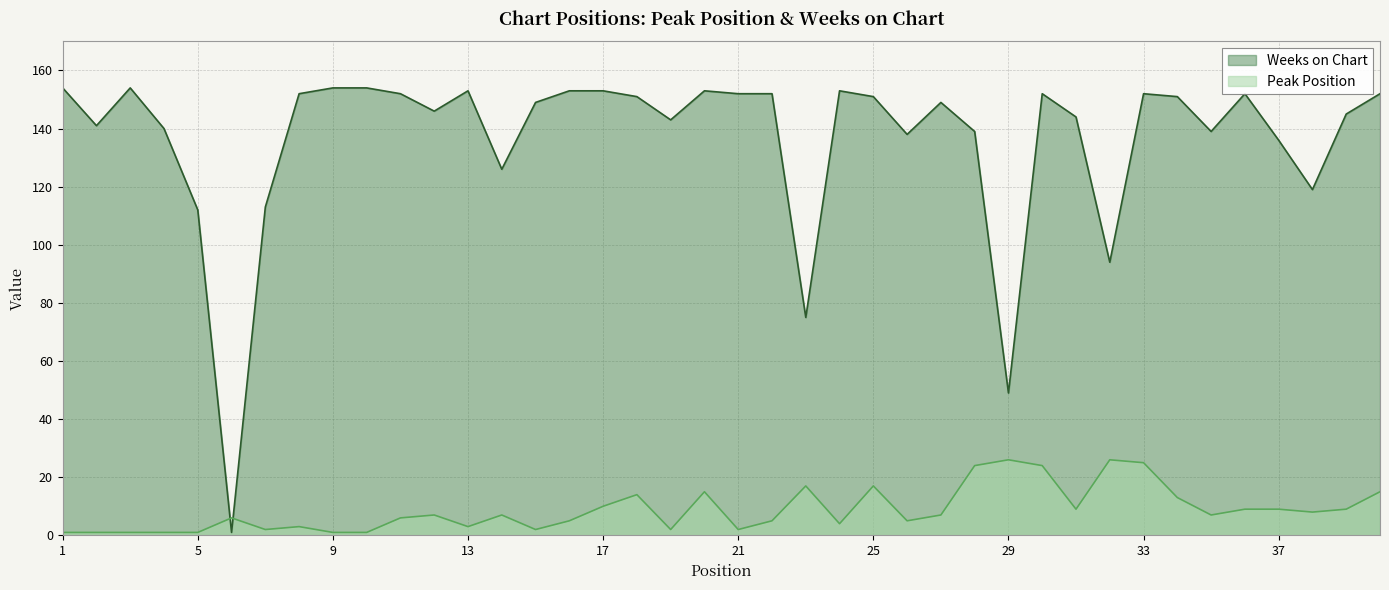

The value of Weeks on Chart at 29 is 49. True or false?

True